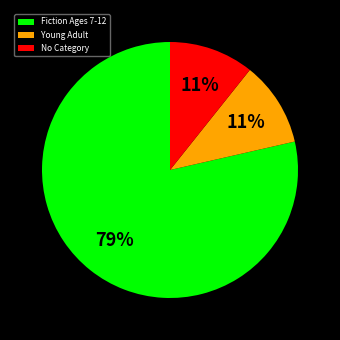

Between Young Adult and Fiction Ages 7-12, which is larger?

Fiction Ages 7-12